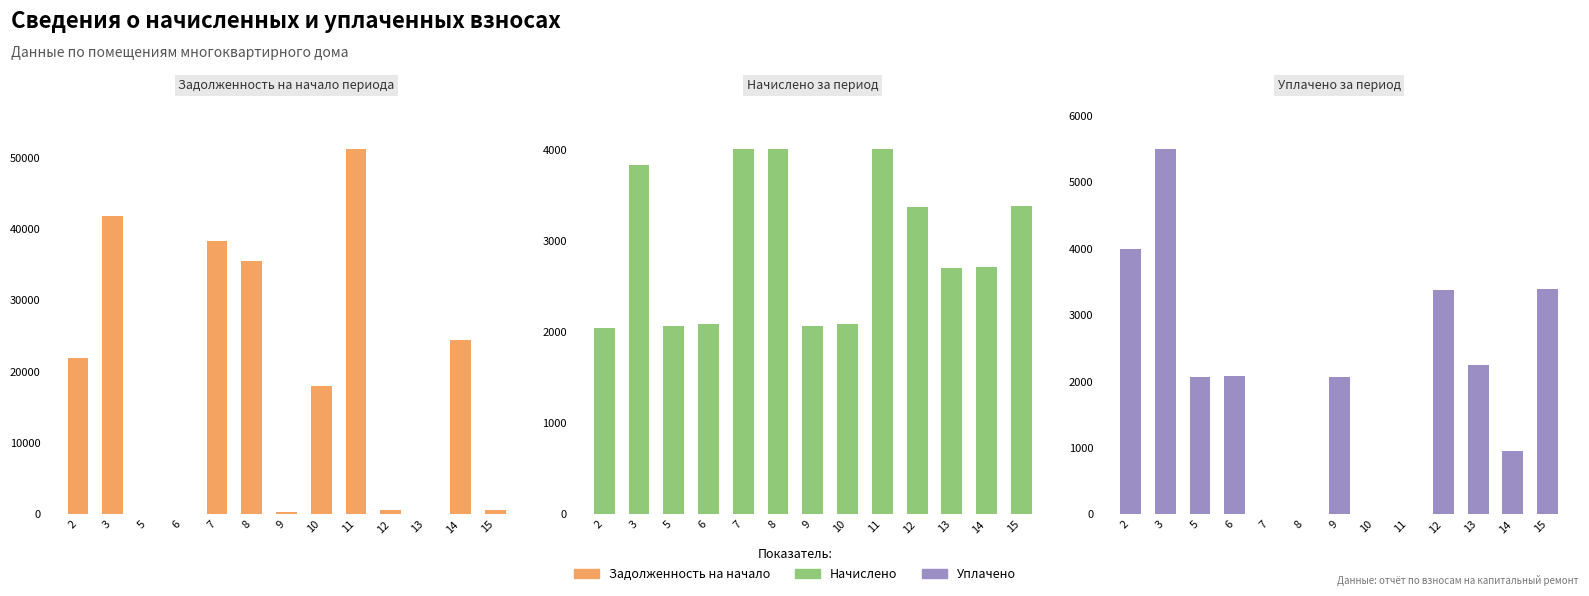

Is the value of Начислено at 12 greater than the value of Задолженность на начало at 10?

No